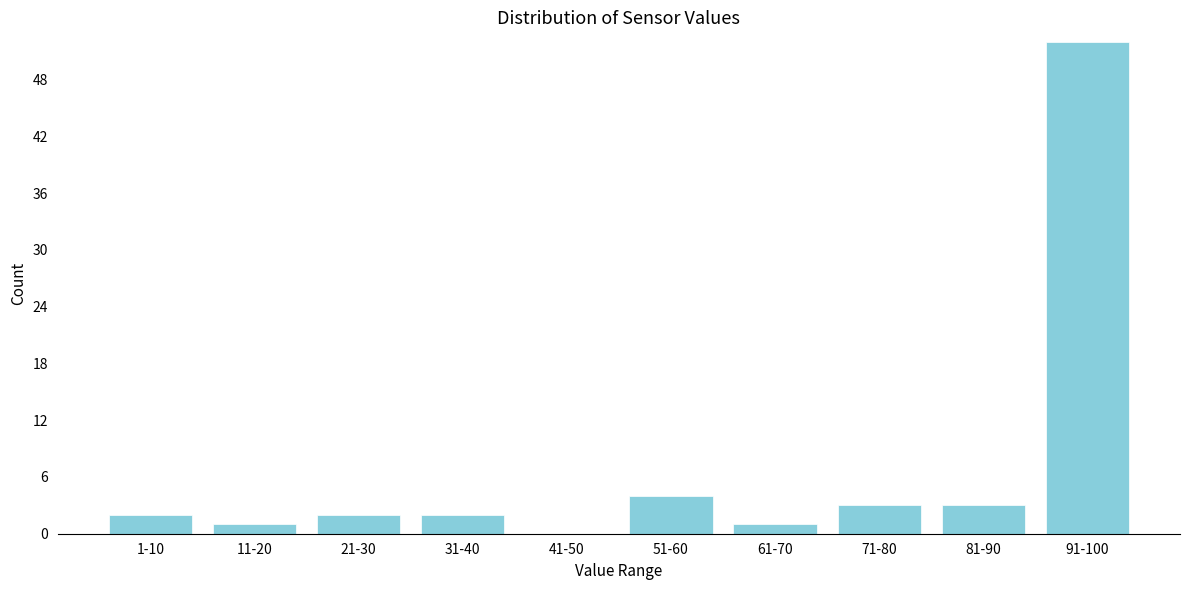

Reading left to right, what are all the values shown in this chart?

1-10=2	11-20=1	21-30=2	31-40=2	41-50=0	51-60=4	61-70=1	71-80=3	81-90=3	91-100=52